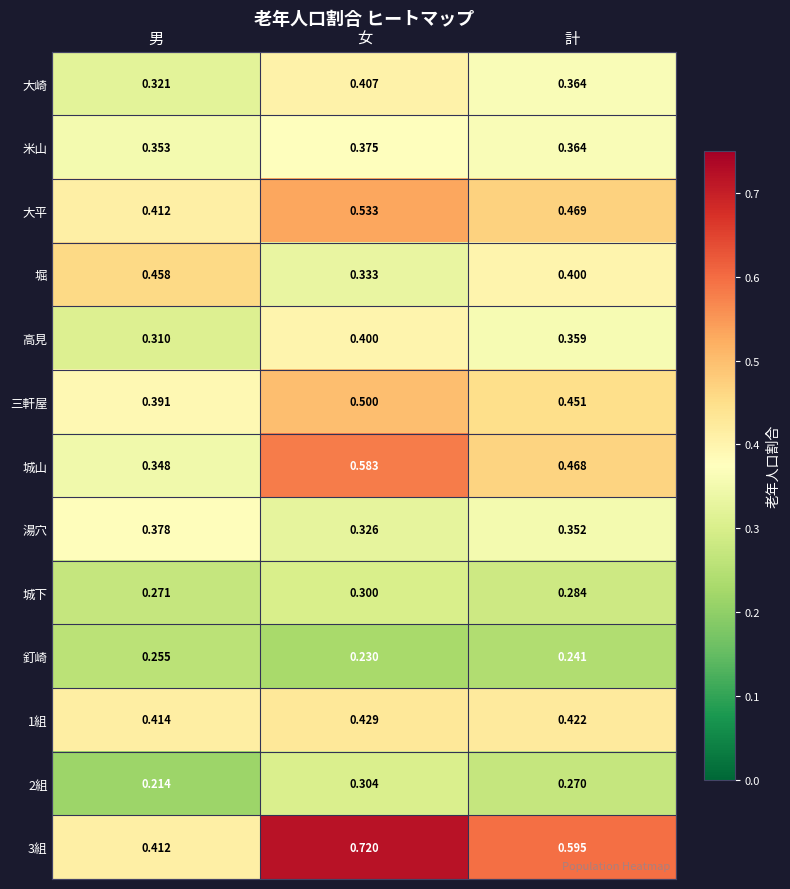

Which category has the highest value across all series?

女